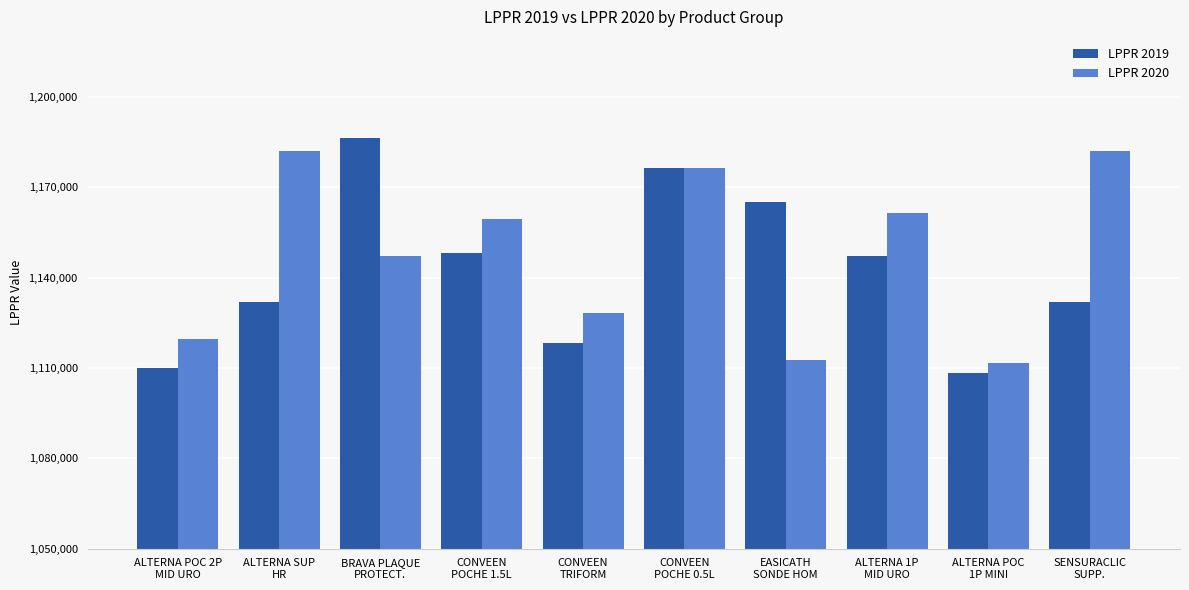

Is it true that LPPR 2019 equals 1147260 at ALTERNA 1P
MID URO?

True